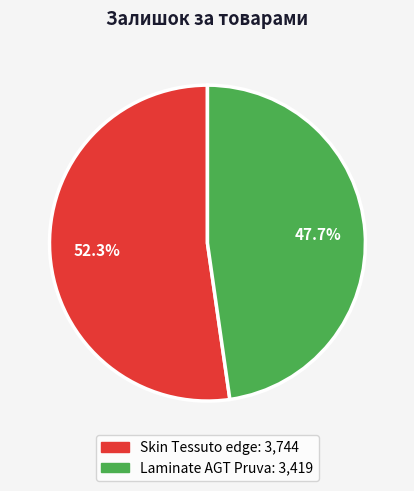

Is there any slice that represents more than half of the pie?

Yes